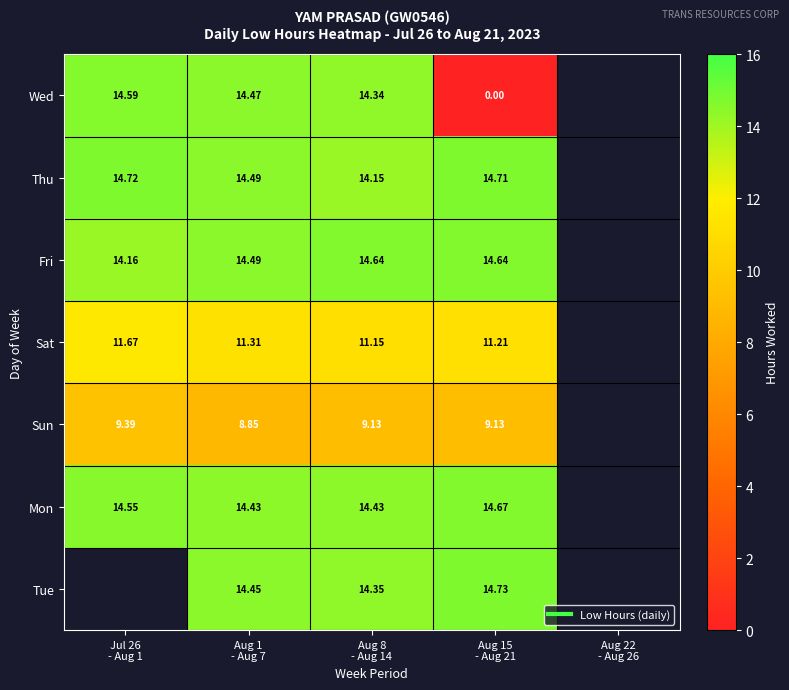

What is the difference between the Thu values at Aug 8 - Aug 14 and Jul 26 - Aug 1?

0.6